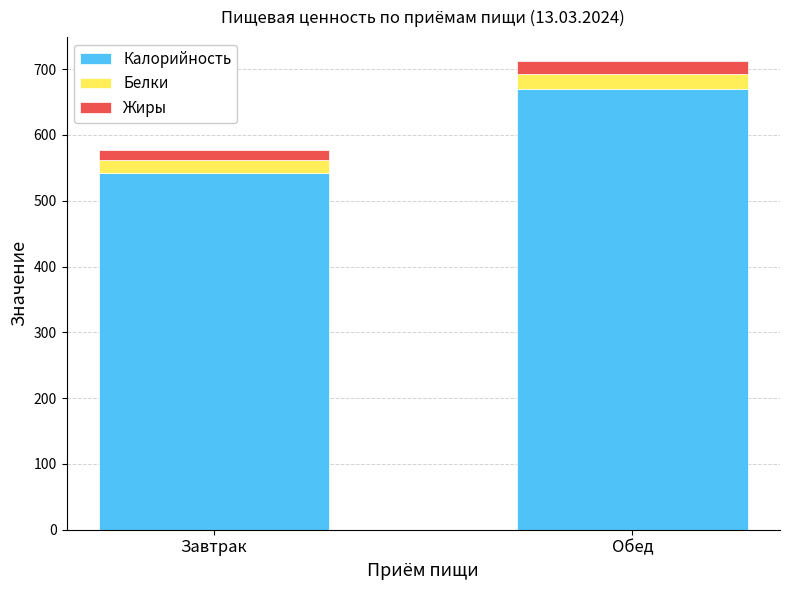

What is the highest value of the Калорийность series?

670.3